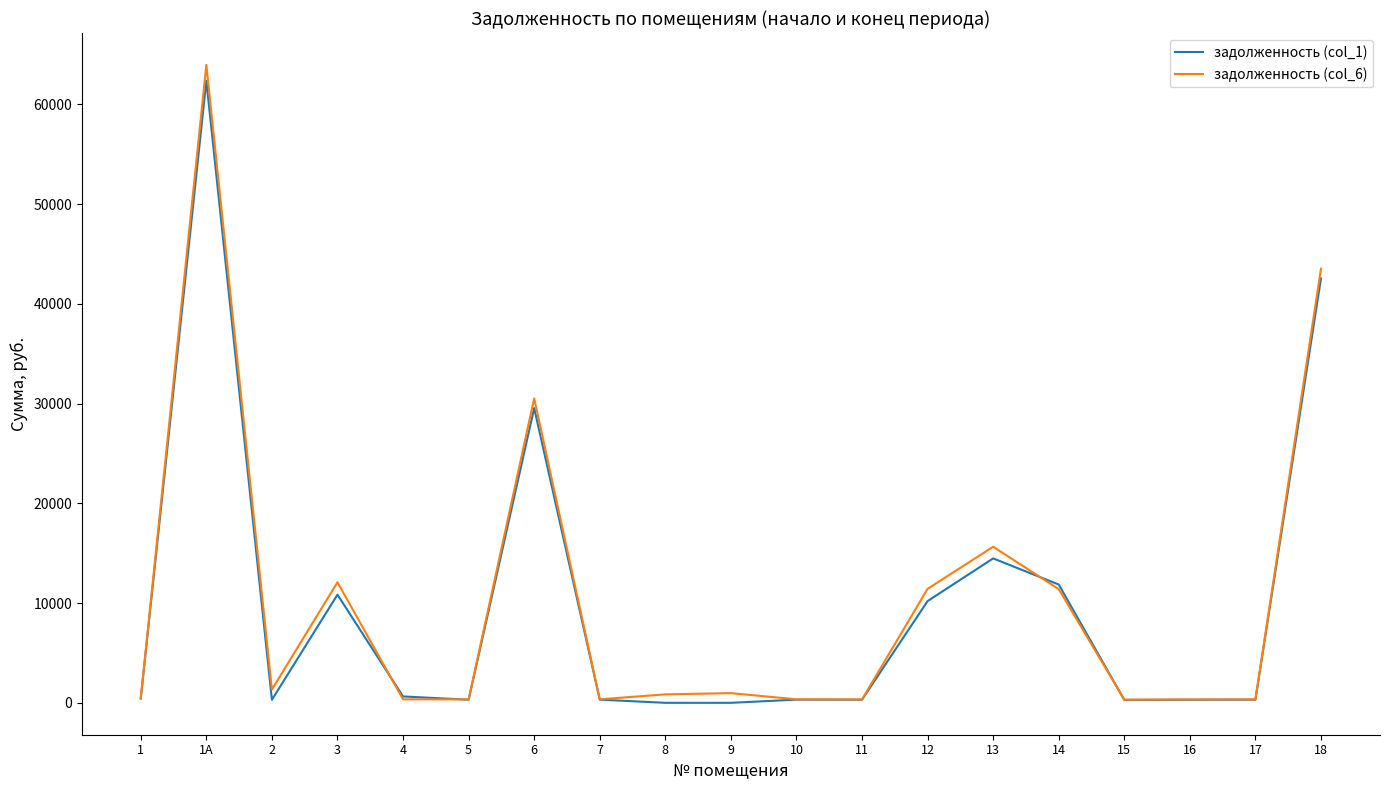

At which label does задолженность (col_6) reach its peak?

1А